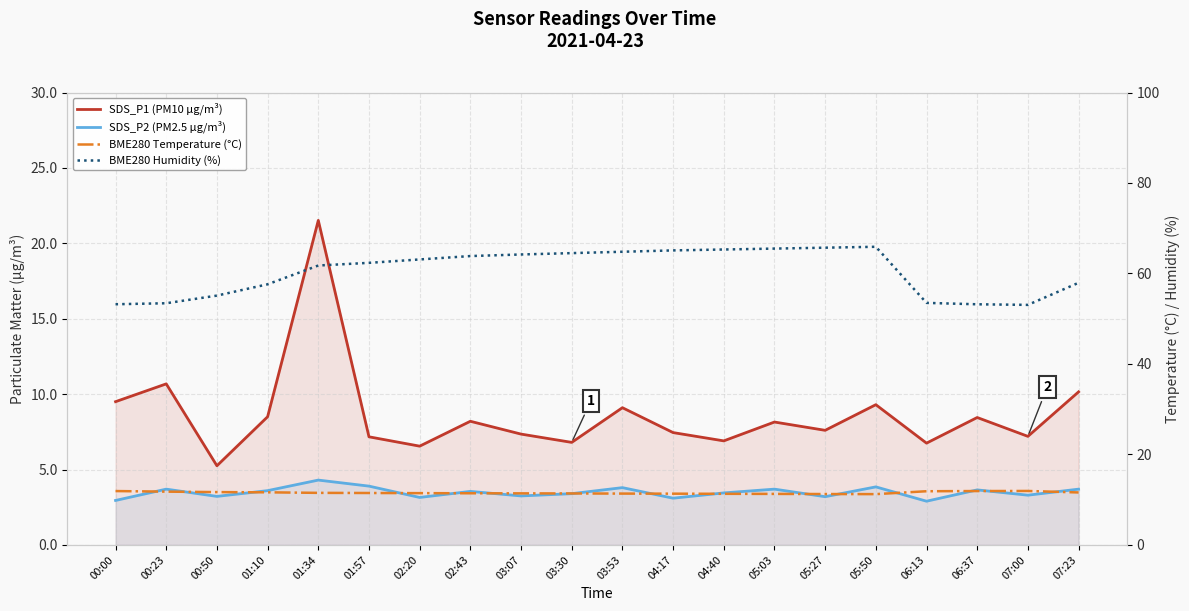

How many lines are shown in the chart?

4